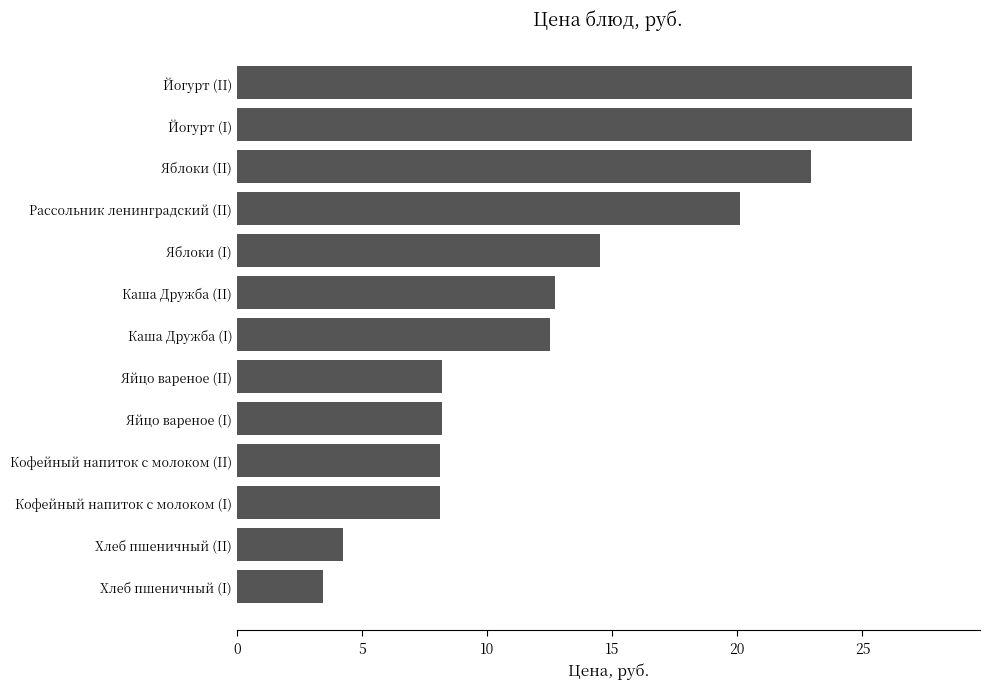

What is the ratio of the value at Хлеб пшеничный (II) to the value at Кофейный напиток с молоком (II)?

0.5